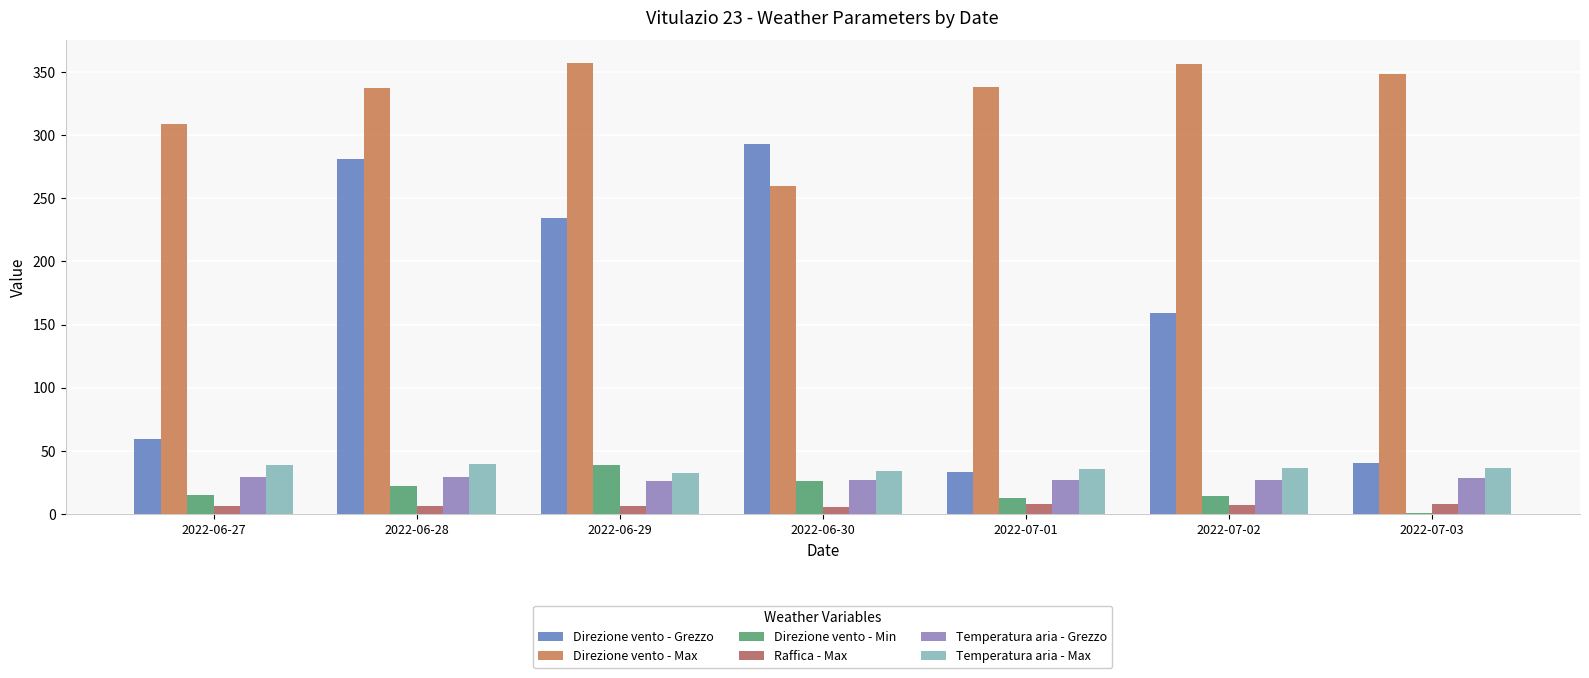

What is the sum of all Temperatura aria - Max values?

253.3